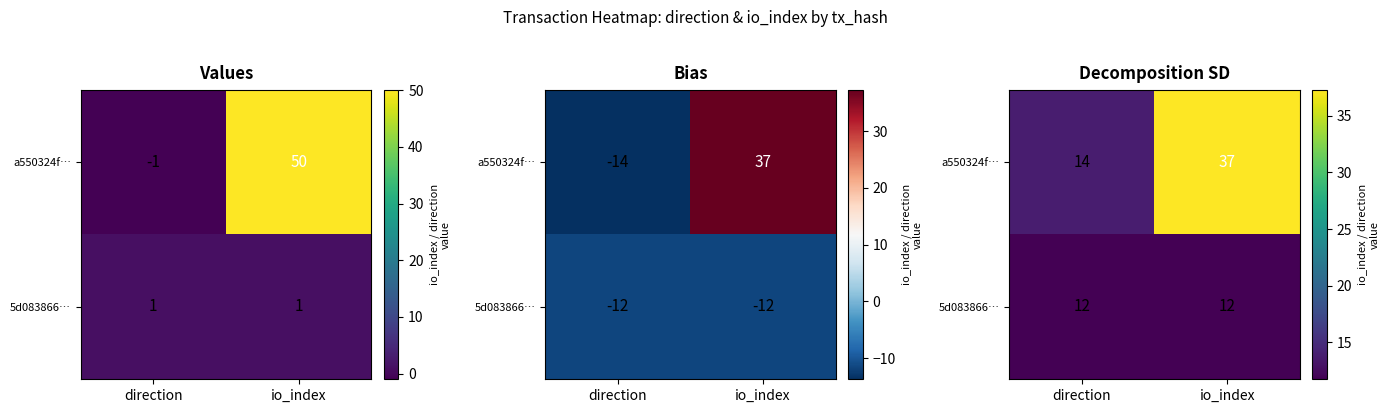

At how many categories does at least one series exceed 15?

1